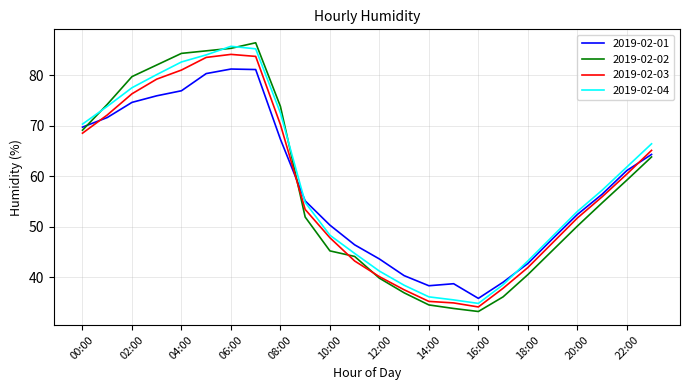

How many lines are shown in the chart?

4